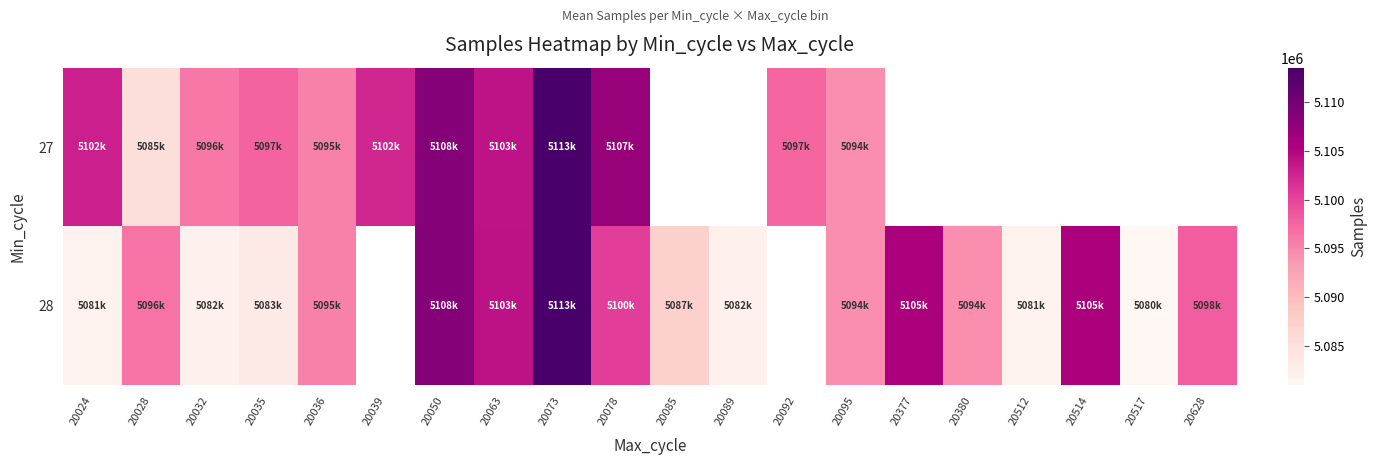

Which label corresponds to the largest value in the chart?

20073